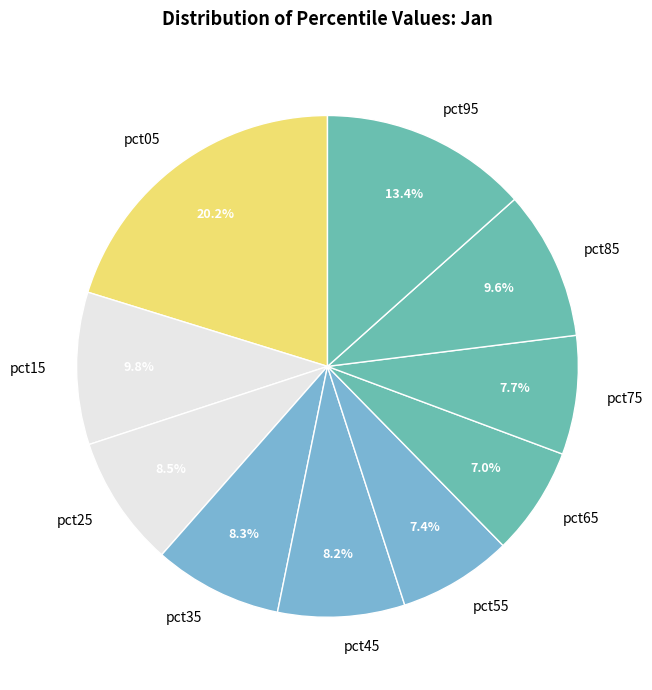

Is it true that pct95 is 13% of the pie?

True